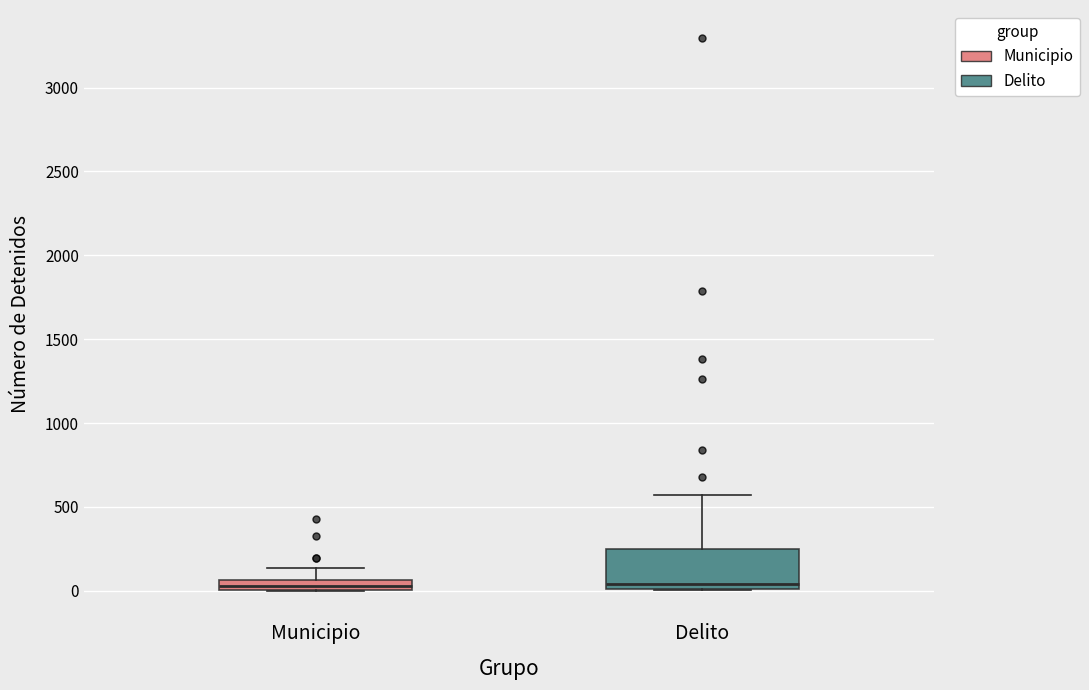

Comparing the boxes themselves (not the whiskers), which one is the tallest?

Delito